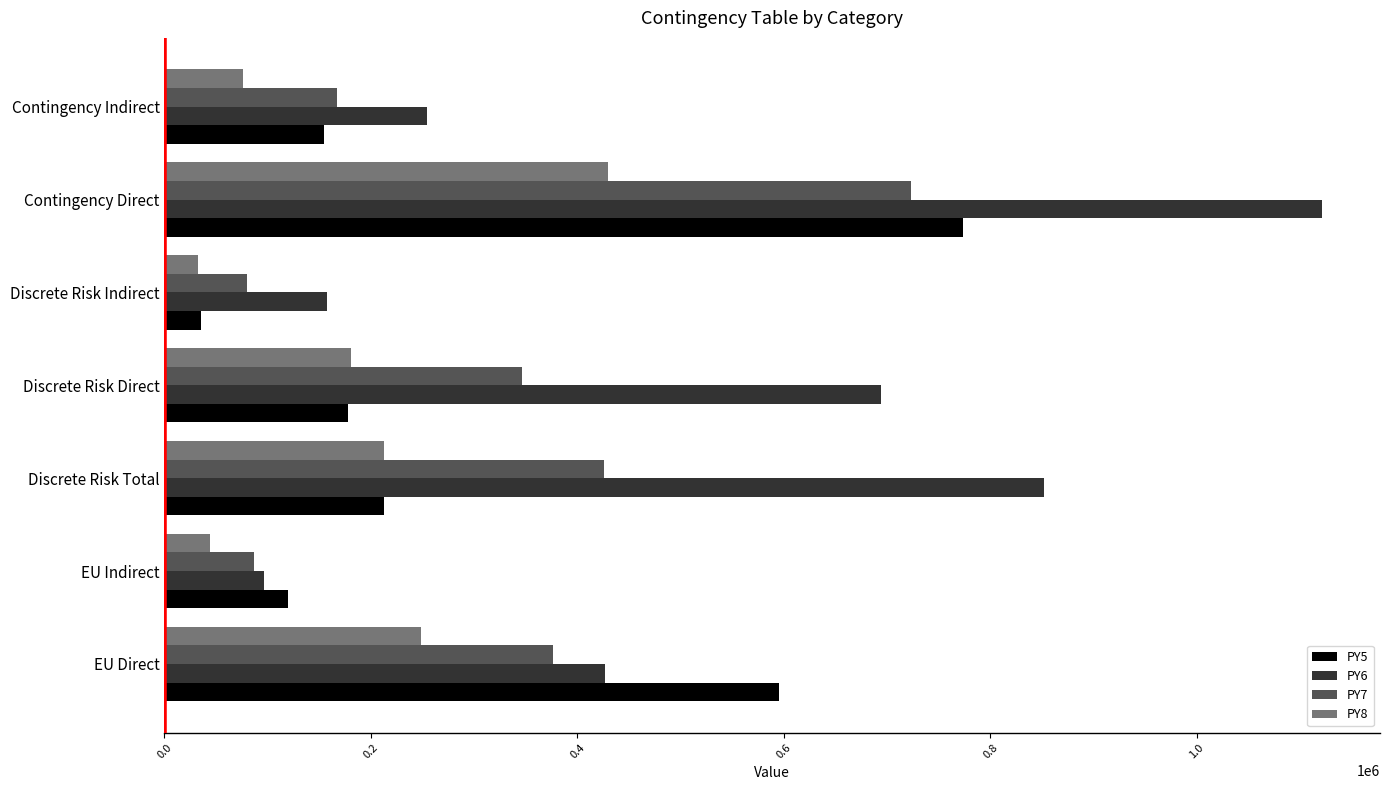

Between EU Direct and Discrete Risk Direct, which series saw the biggest shift?

PY5